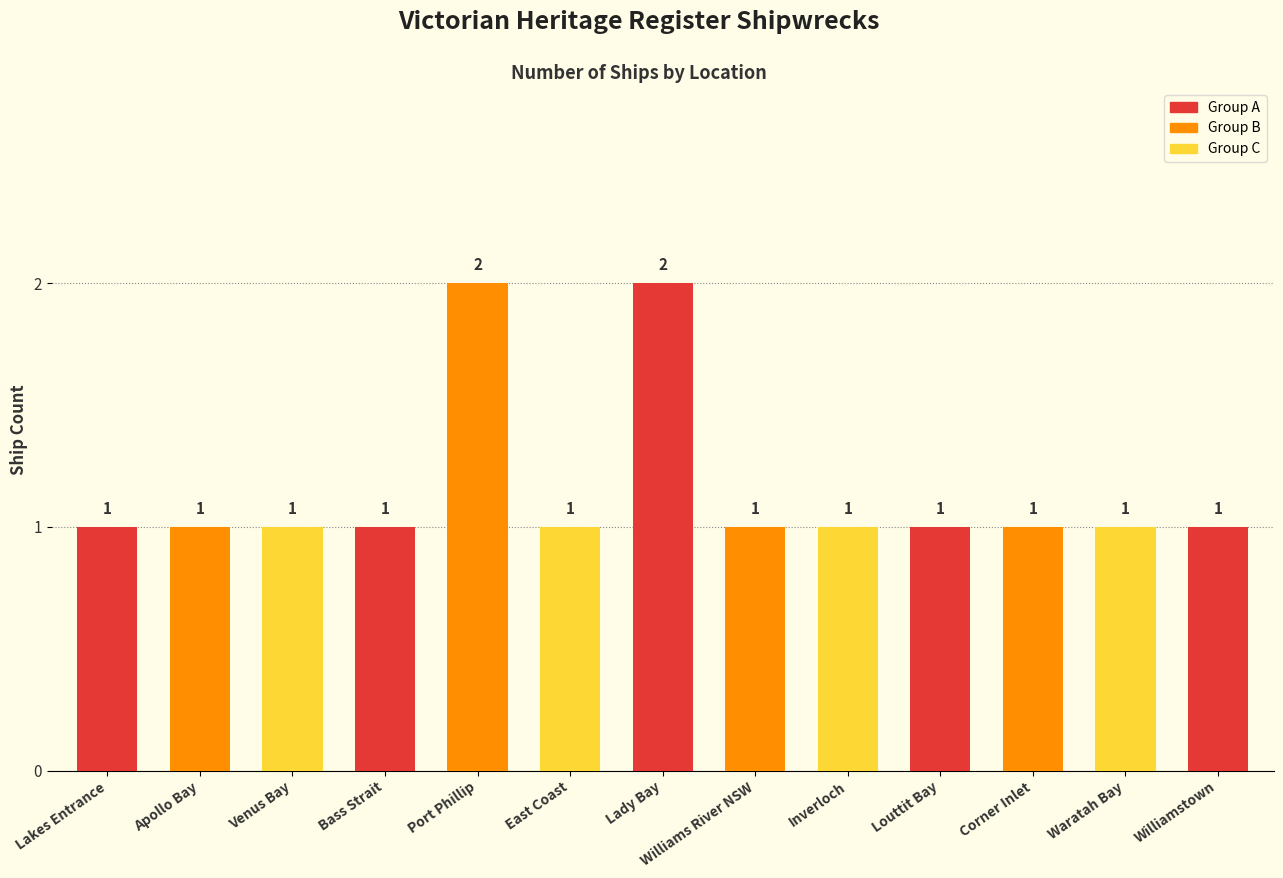

How many bars are there in total?

13